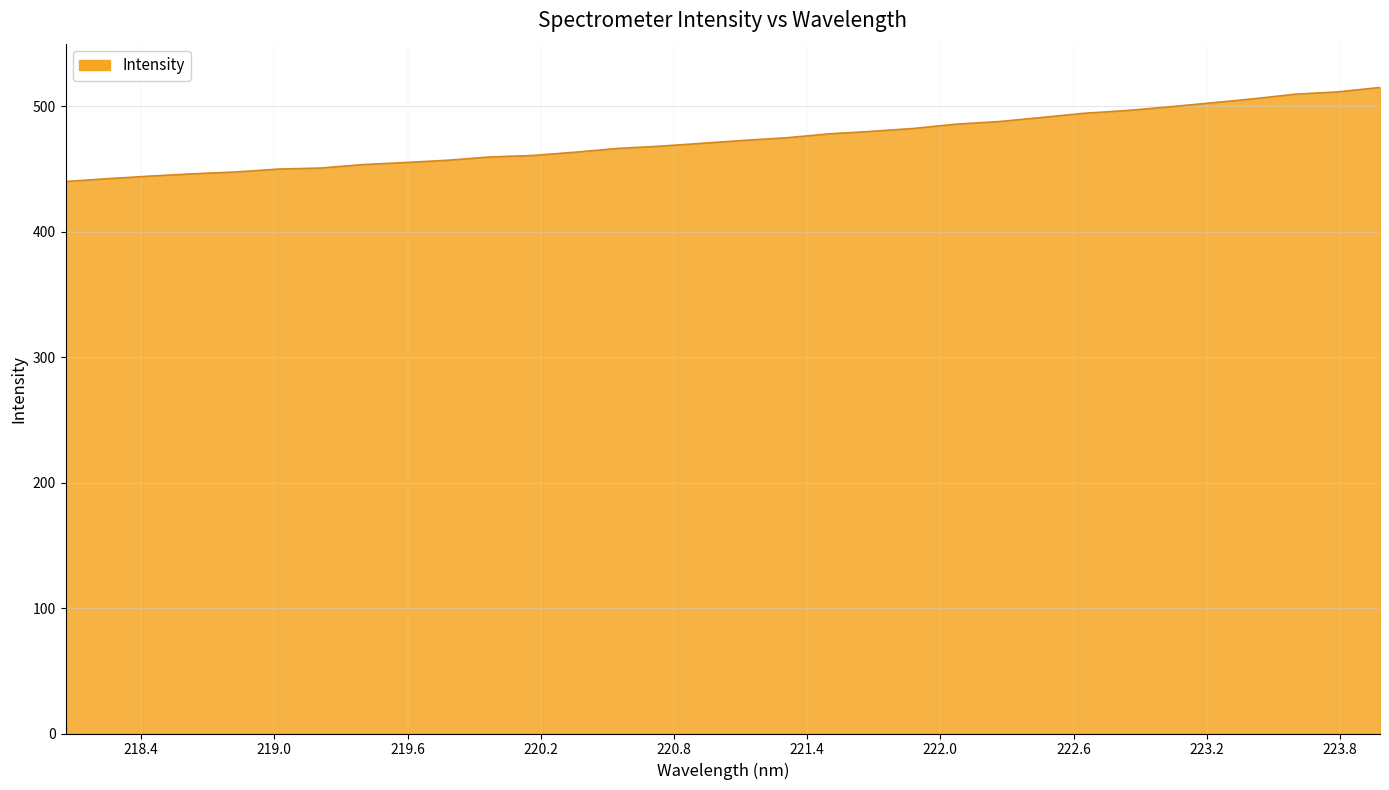

What is the minimum value shown in the chart?

440.1